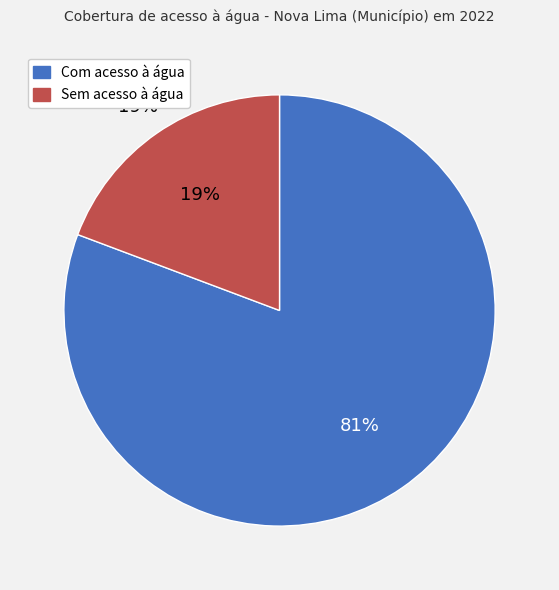

What is the change in value from Com acesso à água to Sem acesso à água?

-68639